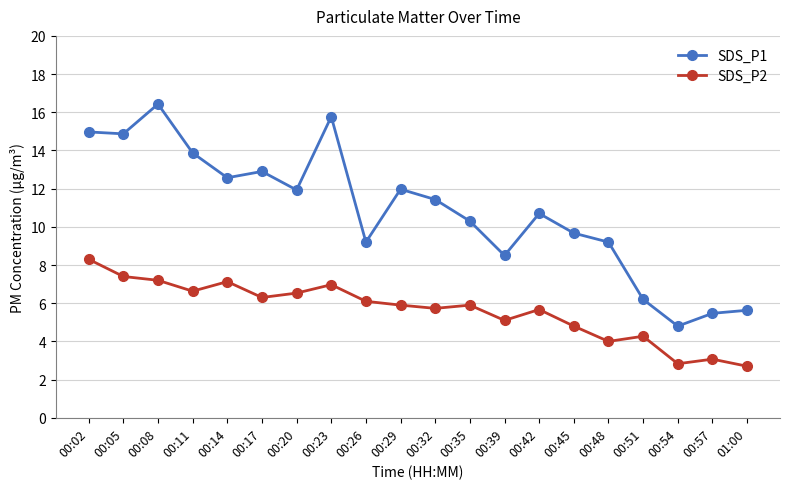

What is the difference between the maximum and minimum values in the SDS_P2 series?

5.6